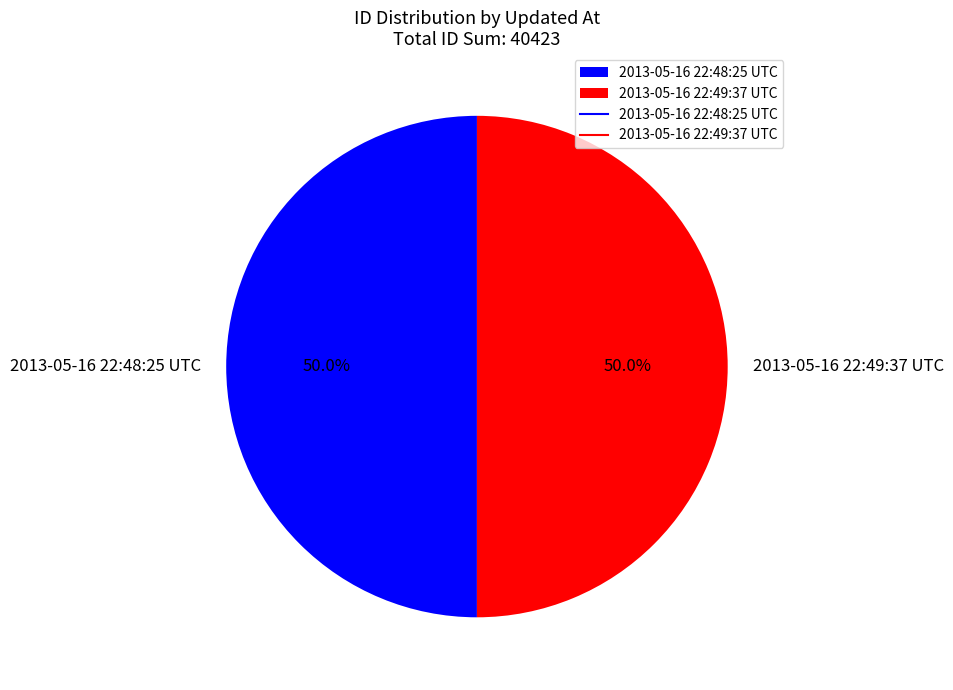

To the nearest percent, what portion does 2013-05-16 22:48:25 UTC represent?

50%